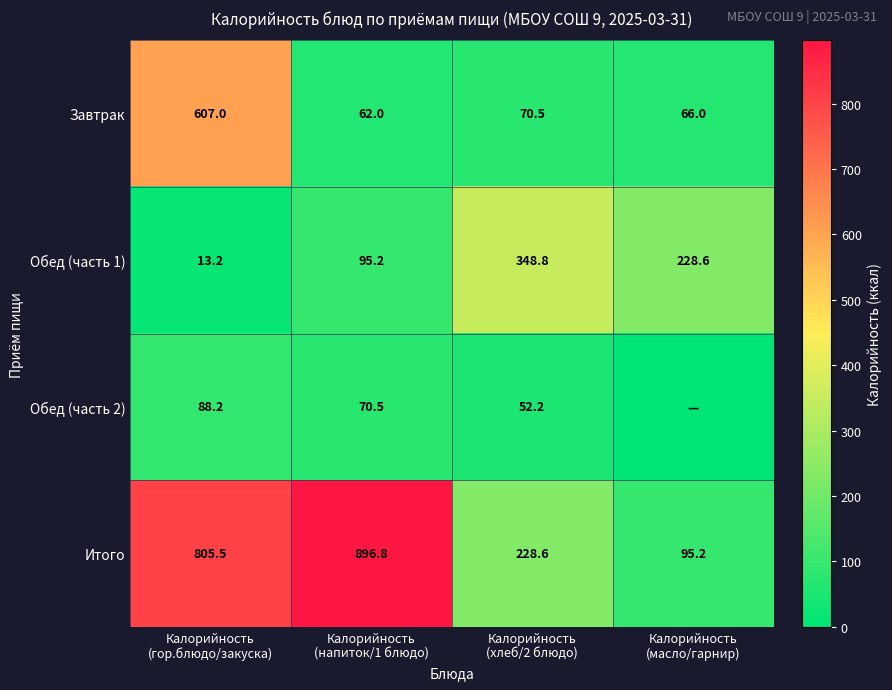

What is the sum of all Завтрак values?

805.5